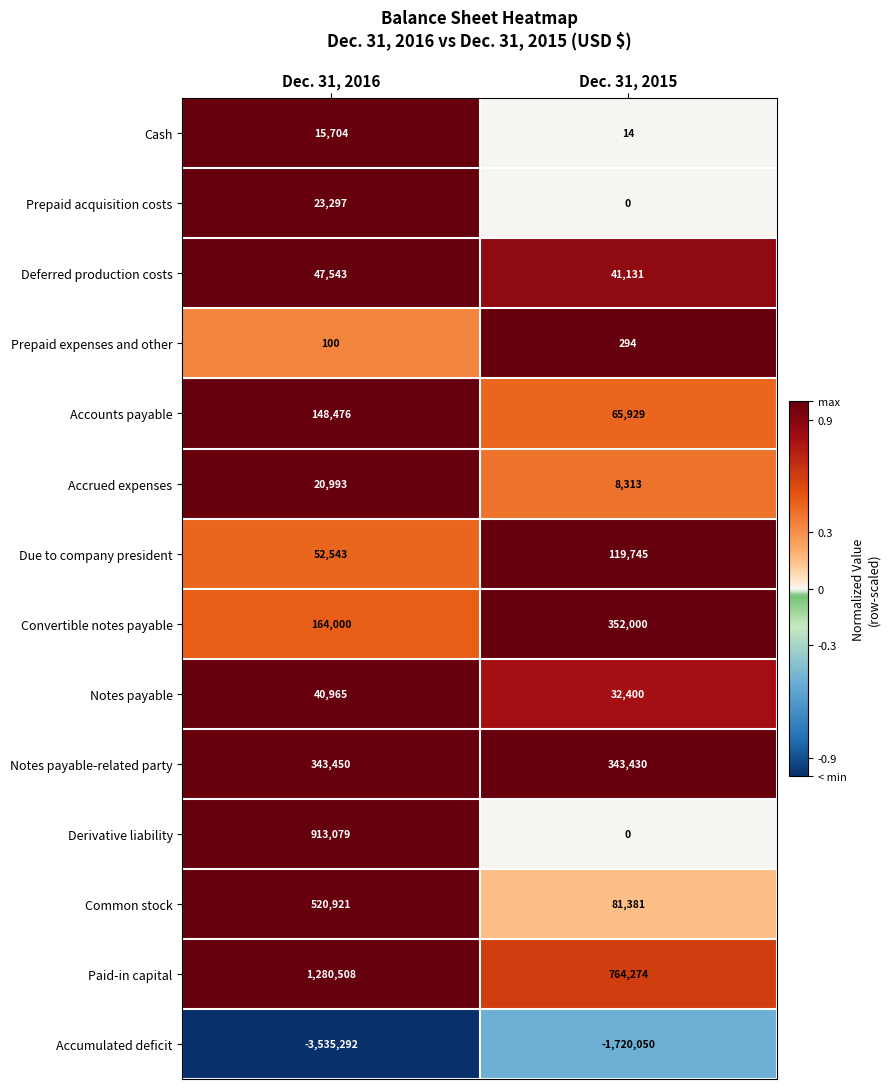

At which category does the chart reach its minimum across all series?

Dec. 31, 2016